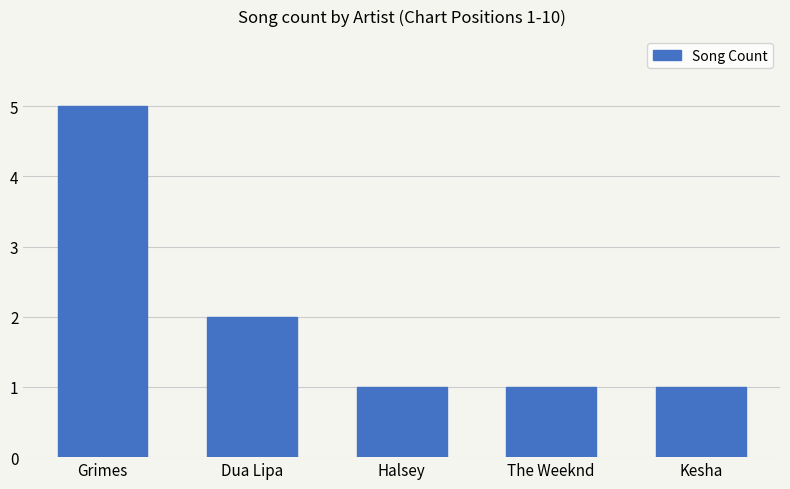

What value does the data have at Kesha?

1